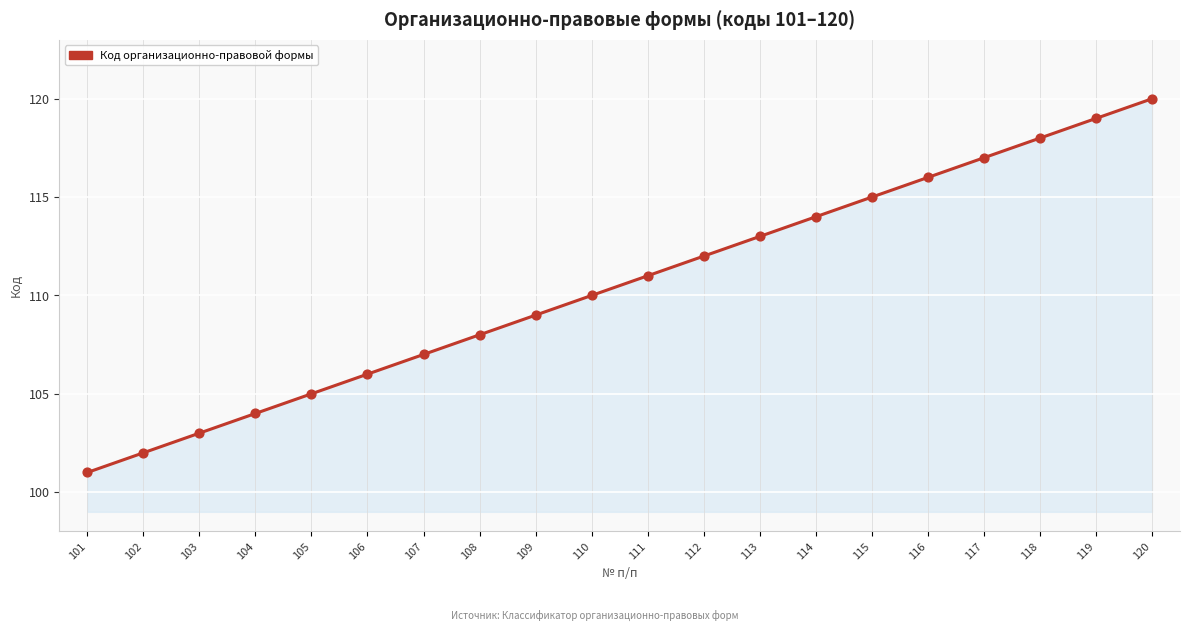

What is the change in value from 111 to 114?

+3